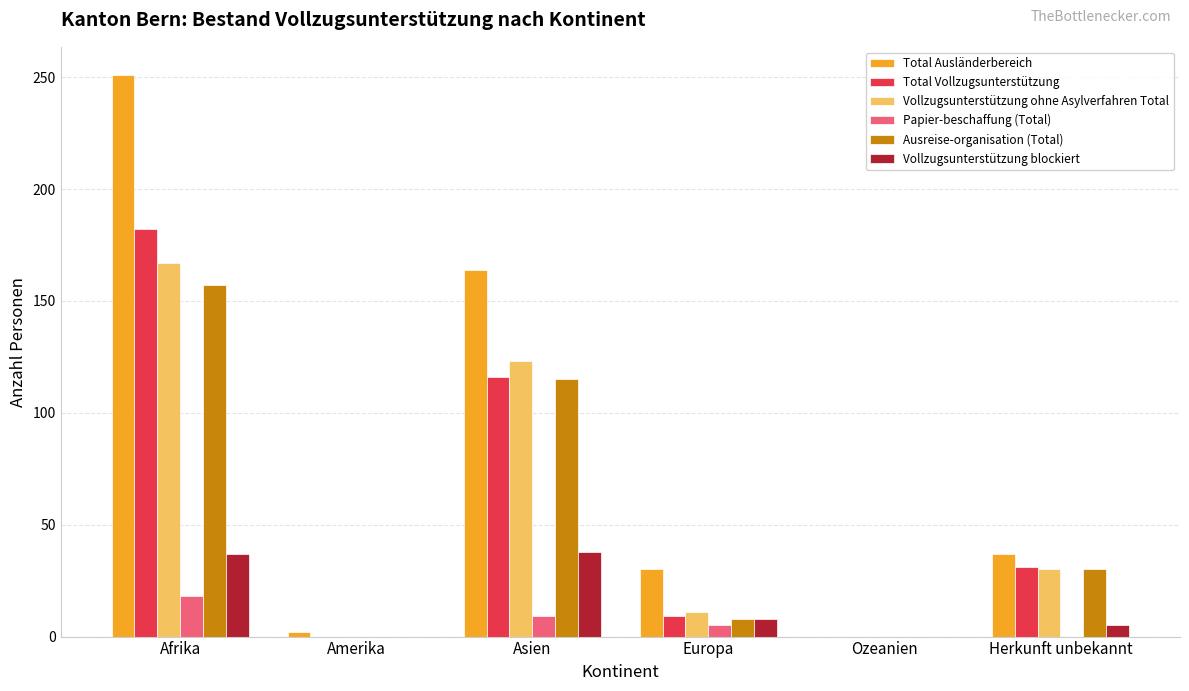

What is the maximum value shown in the chart?

251